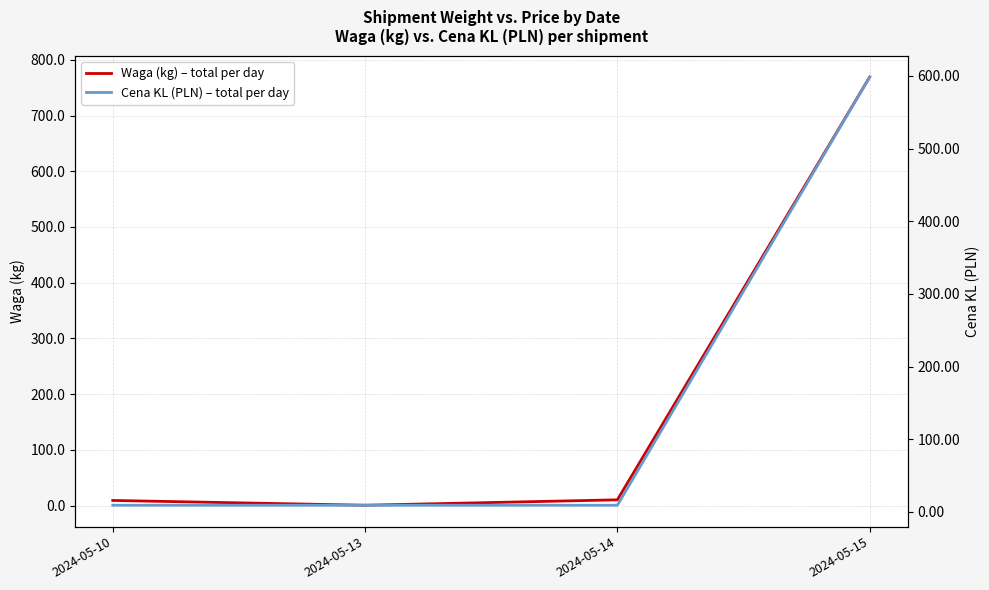

What is the spread (max minus min) of values at 2024-05-14?

1.1